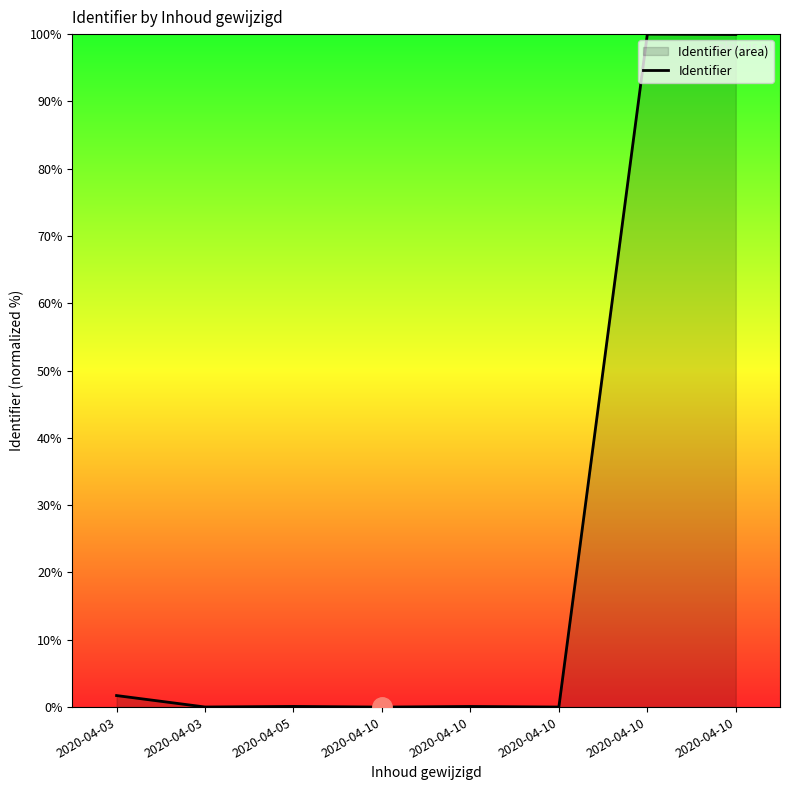

Count the number of categories in the chart.

8